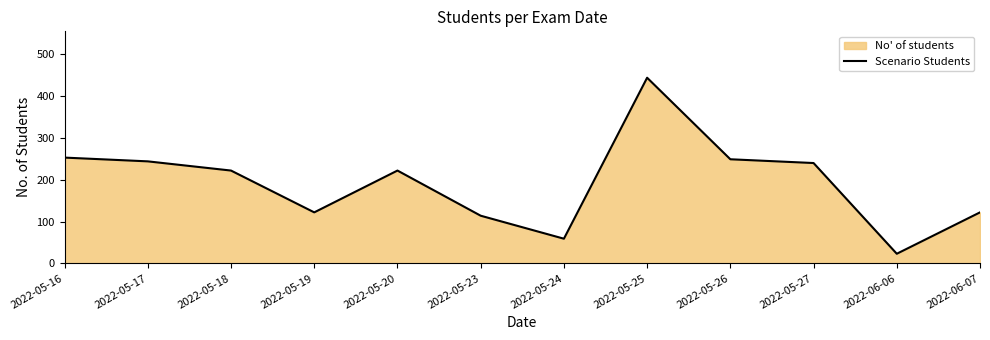

How many data points are less than 222?

5